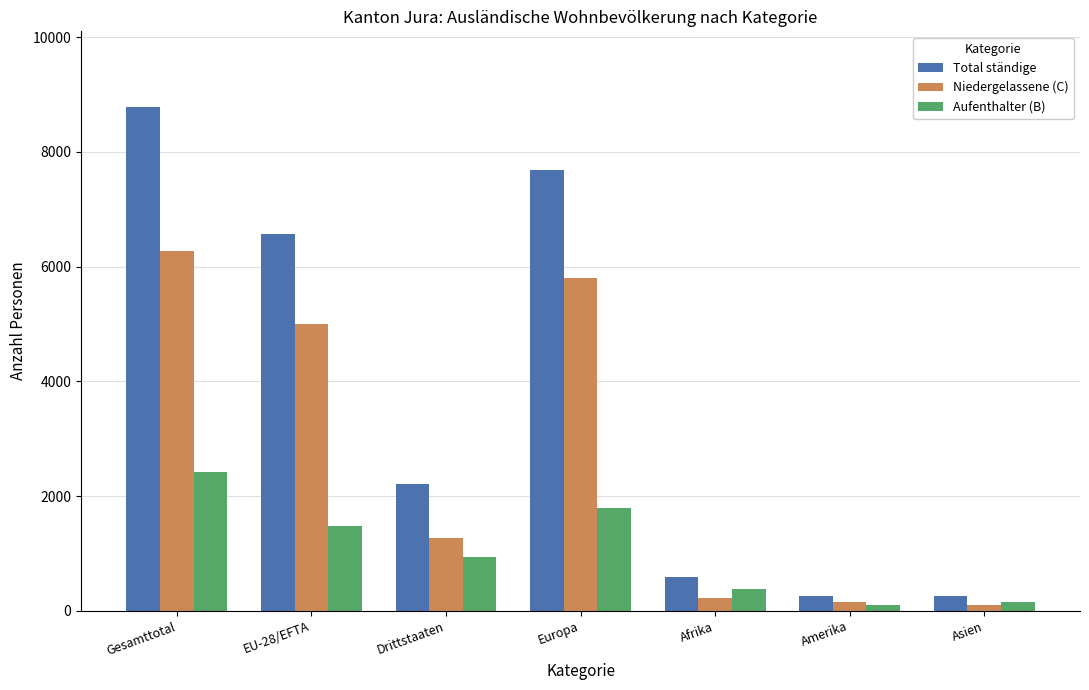

At which label is Total ständige closest to 4518?

EU-28/EFTA